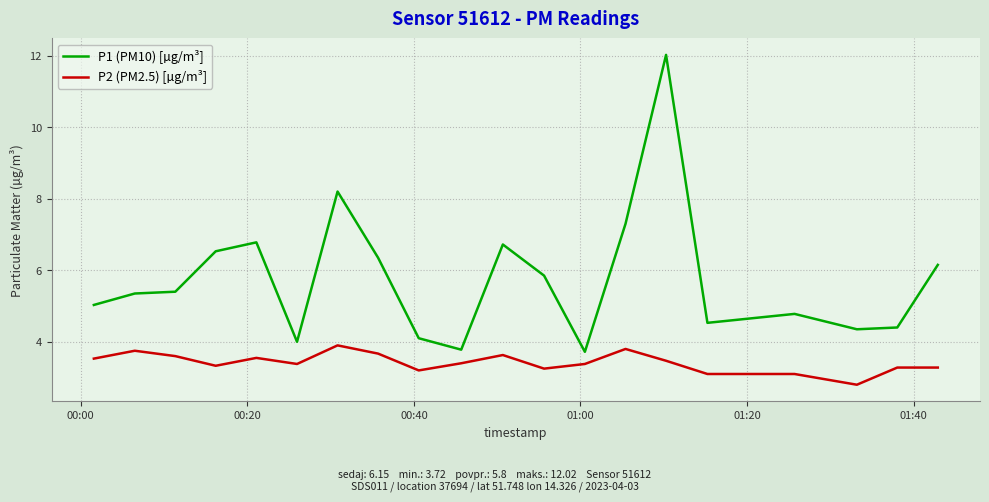

Rank the series by their maximum value, from highest to lowest.

P1 (PM10) [µg/m³], P2 (PM2.5) [µg/m³]